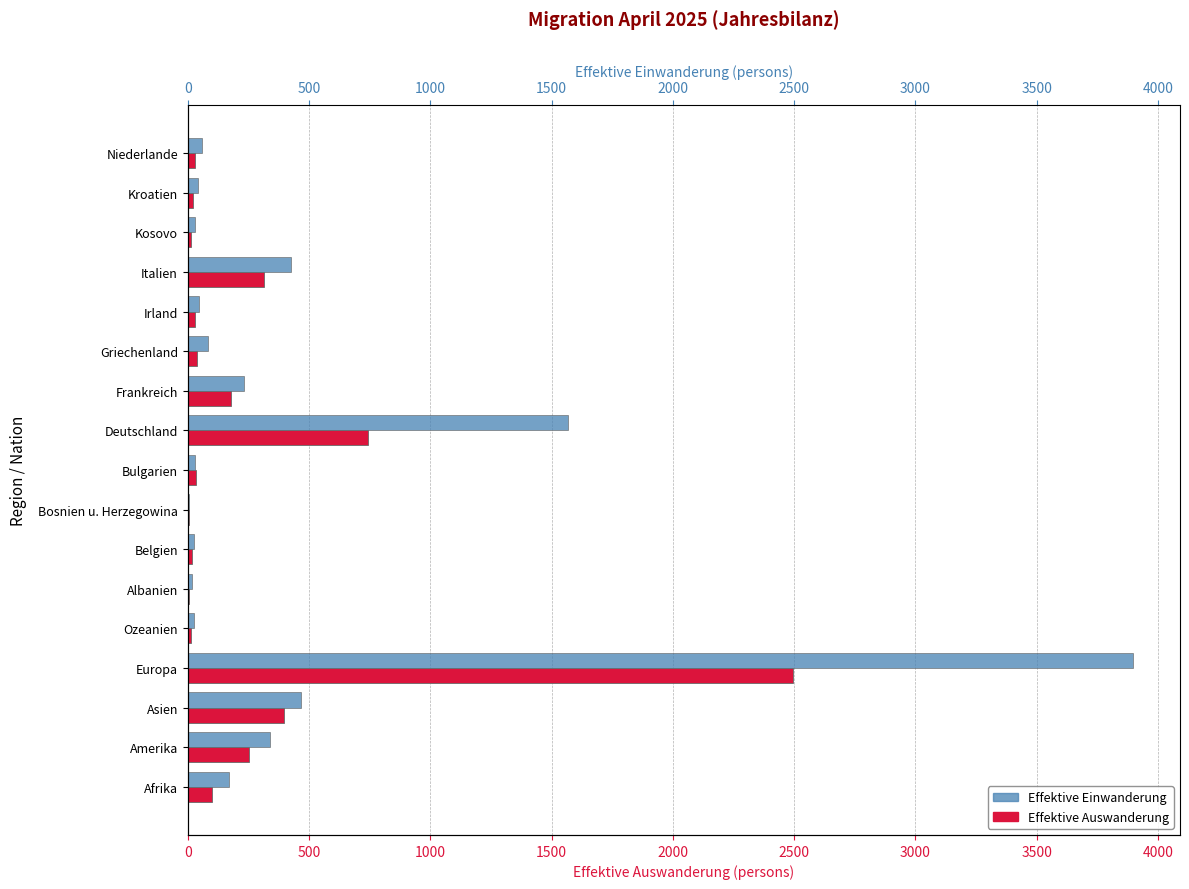

What is the difference between the second highest and second lowest values in the Effektive Auswanderung series?

740